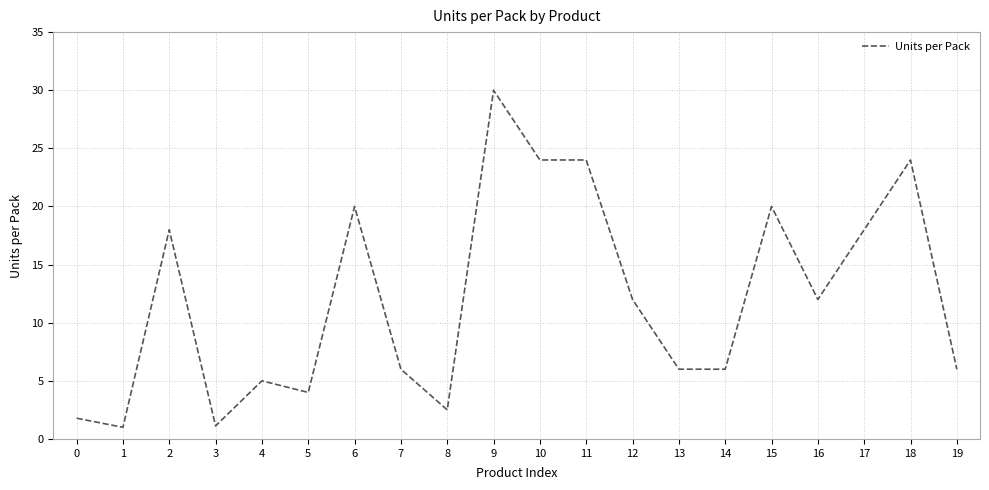

Between 16 and 17, which is larger?

17